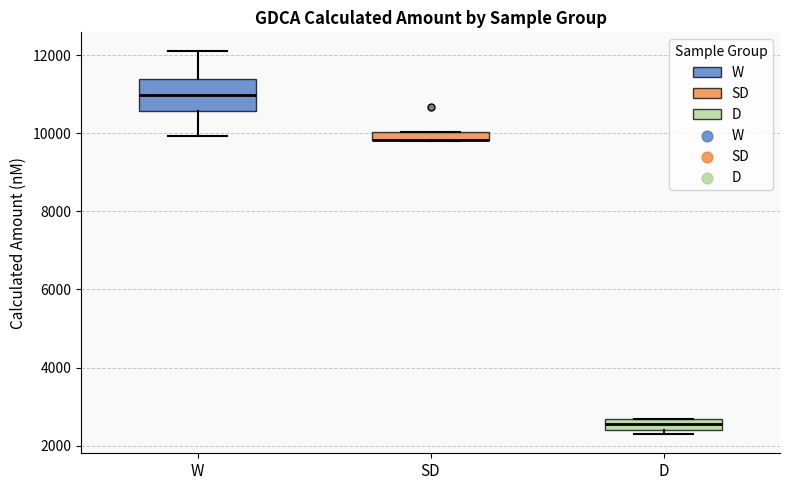

Comparing the boxes themselves (not the whiskers), which one is the tallest?

W